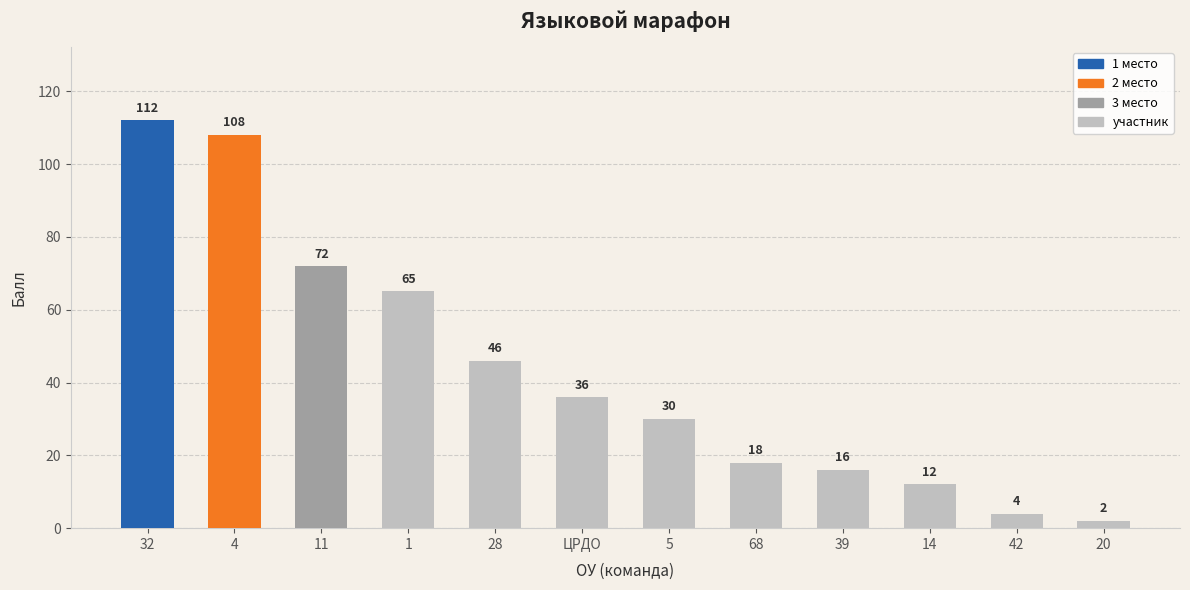

Reading left to right, what are all the values shown in this chart?

32=112	4=108	11=72	1=65	28=46	ЦРДО=36	5=30	68=18	39=16	14=12	42=4	20=2